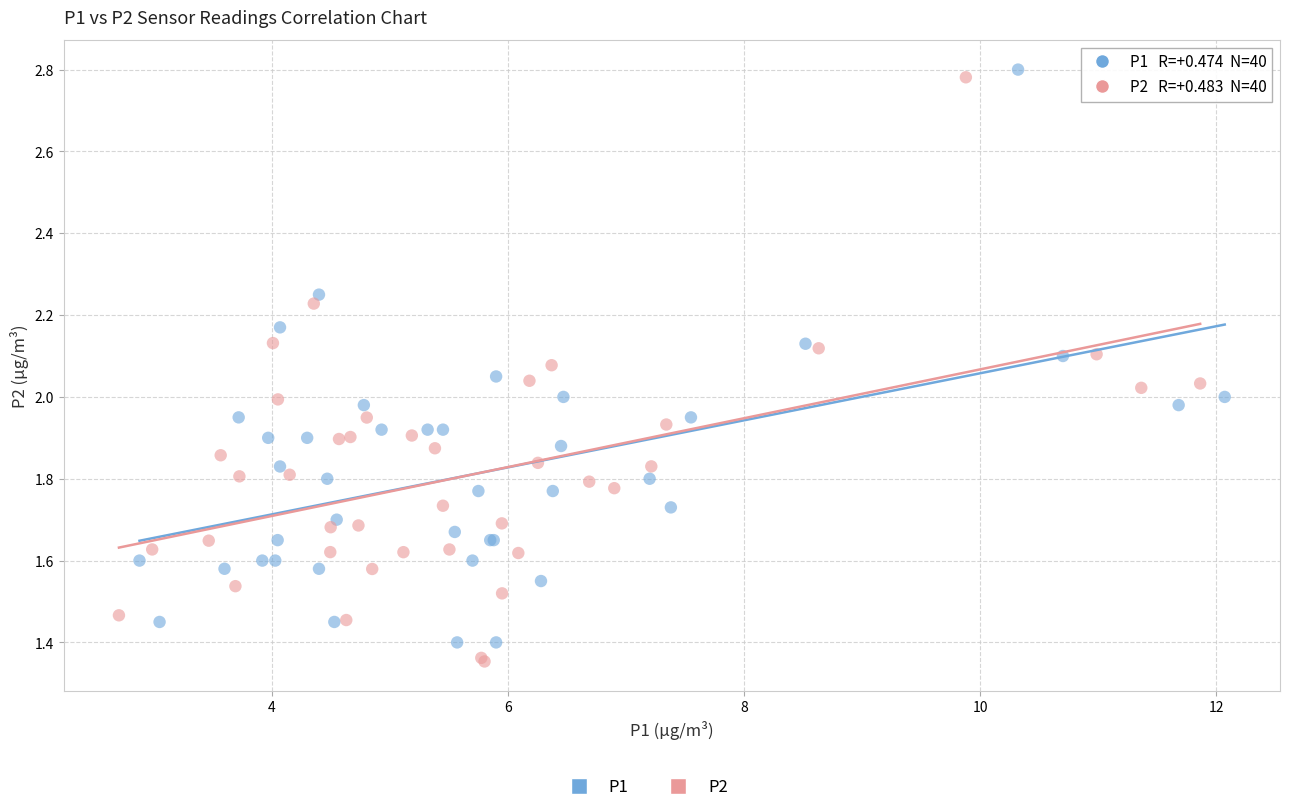

Which series has the widest spread of Y values?

P2